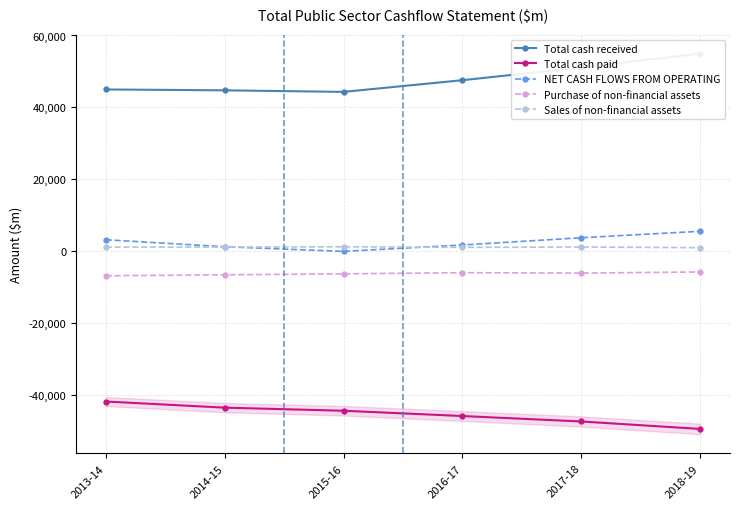

Does the chart have visible grid lines?

Yes